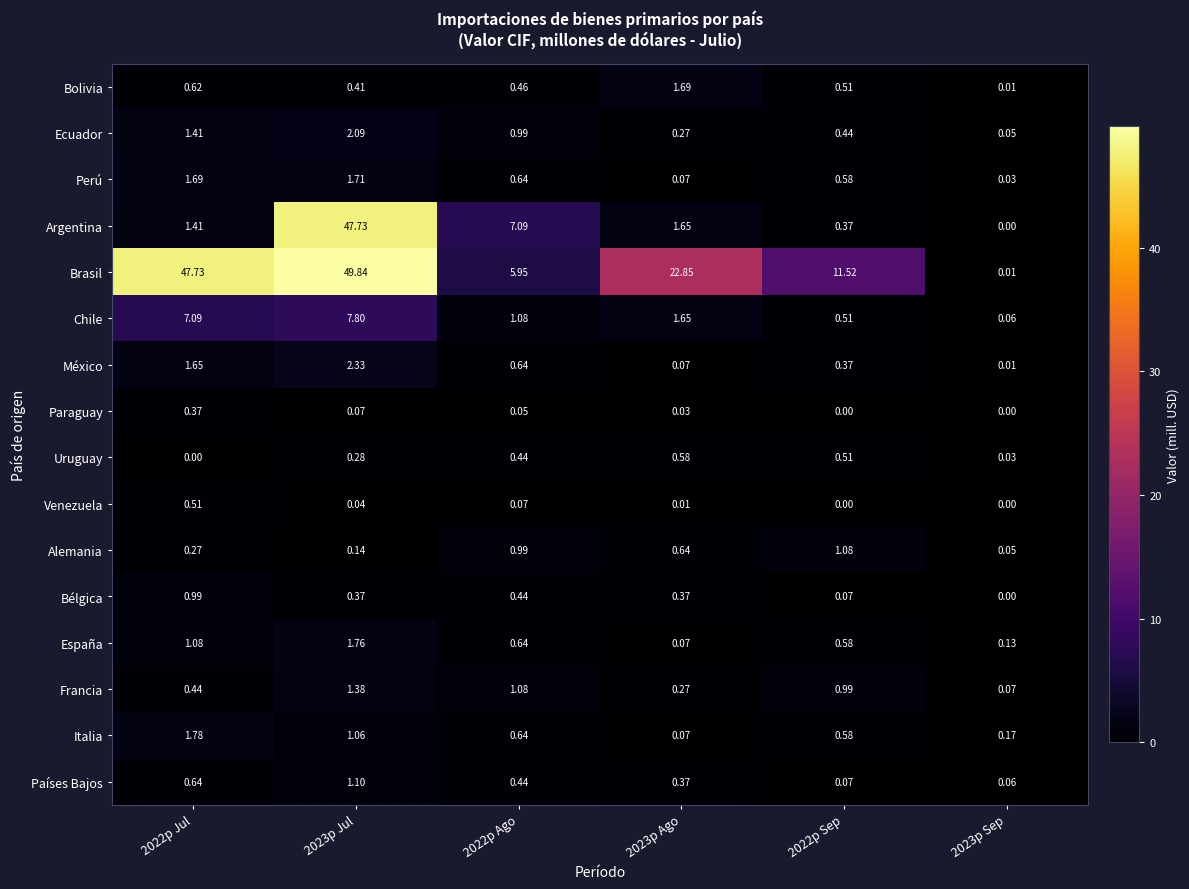

List the series in order of their peak value, lowest first.

Paraguay, Venezuela, Uruguay, Bélgica, Alemania, Países Bajos, Francia, Bolivia, Perú, España, Italia, Ecuador, México, Chile, Argentina, Brasil